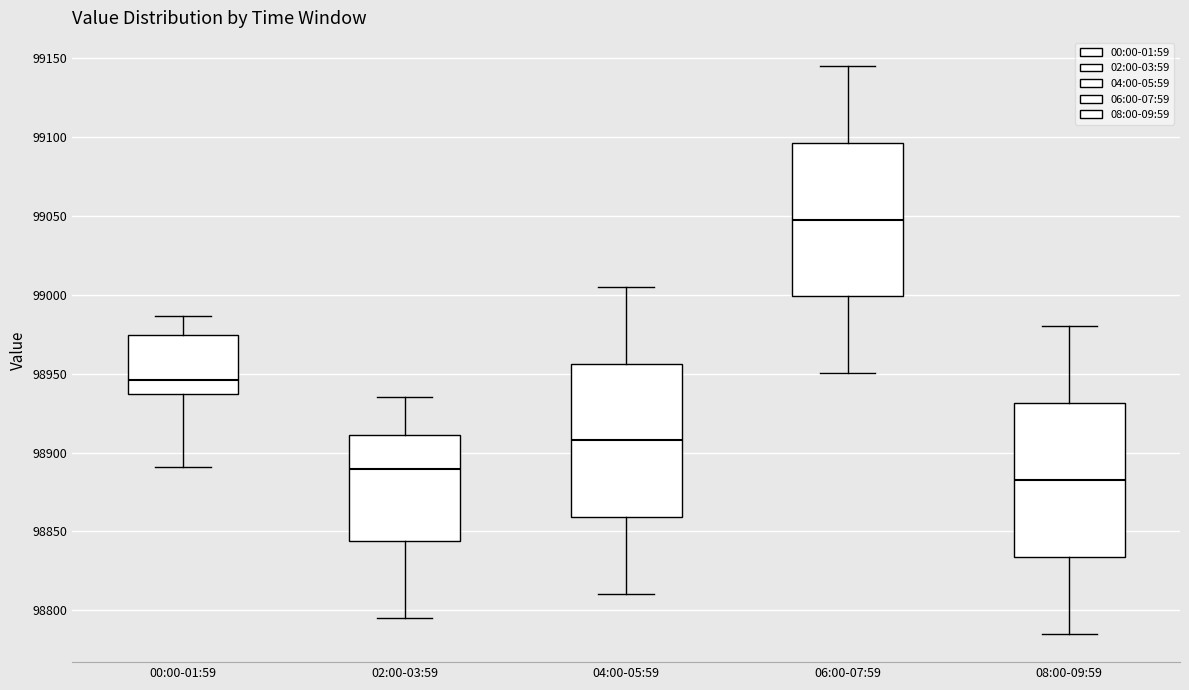

Reading left to right, transcribe this box plot: for each box, give where its median line is, the range the box spans, and where its two whiskers end, as read against the y-axis. The values are not printed on the chart, so give them approximately, as read against the axis.

00:00-01:59: median 98945, box 98935 to 98975, whiskers 98890 to 98985
02:00-03:59: median 98890, box 98845 to 98910, whiskers 98795 to 98935
04:00-05:59: median 98910, box 98860 to 98955, whiskers 98810 to 99005
06:00-07:59: median 99050, box 99000 to 99095, whiskers 98950 to 99145
08:00-09:59: median 98885, box 98835 to 98930, whiskers 98785 to 98980